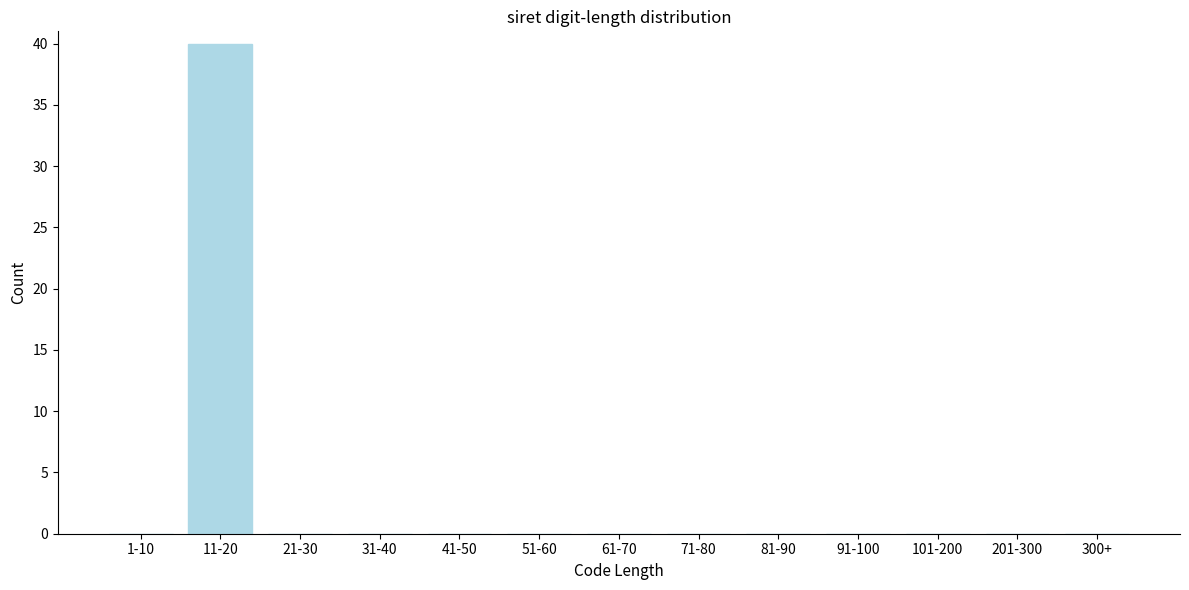

Reading left to right, what are all the values shown in this chart?

1-10=0	11-20=40	21-30=0	31-40=0	41-50=0	51-60=0	61-70=0	71-80=0	81-90=0	91-100=0	101-200=0	201-300=0	300+=0